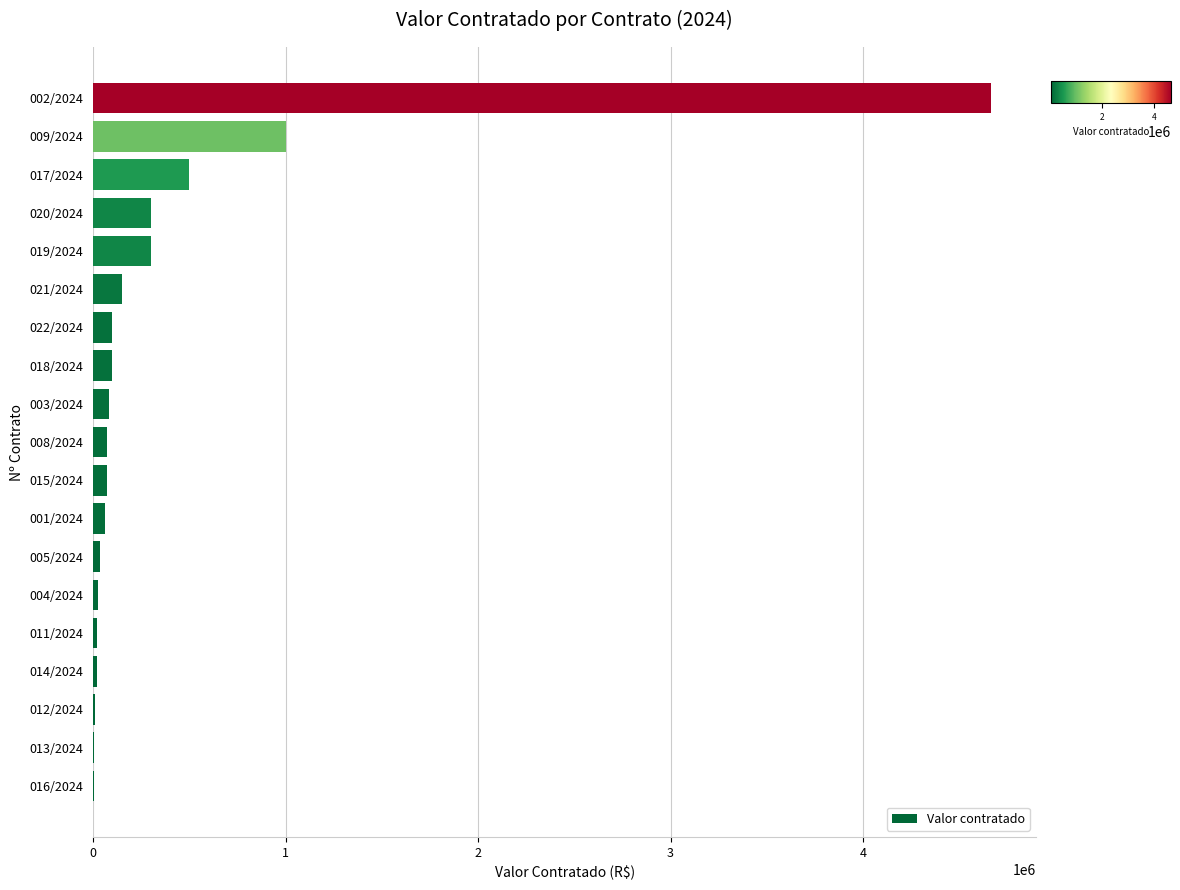

Are the bars horizontal?

Yes